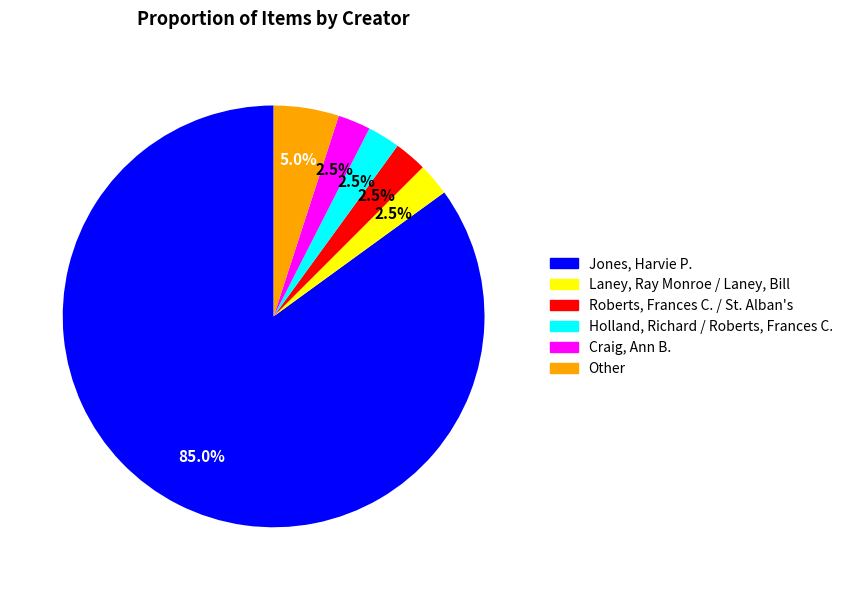

The Jones, Harvie P. slice represents 96% of the pie. True or false?

False